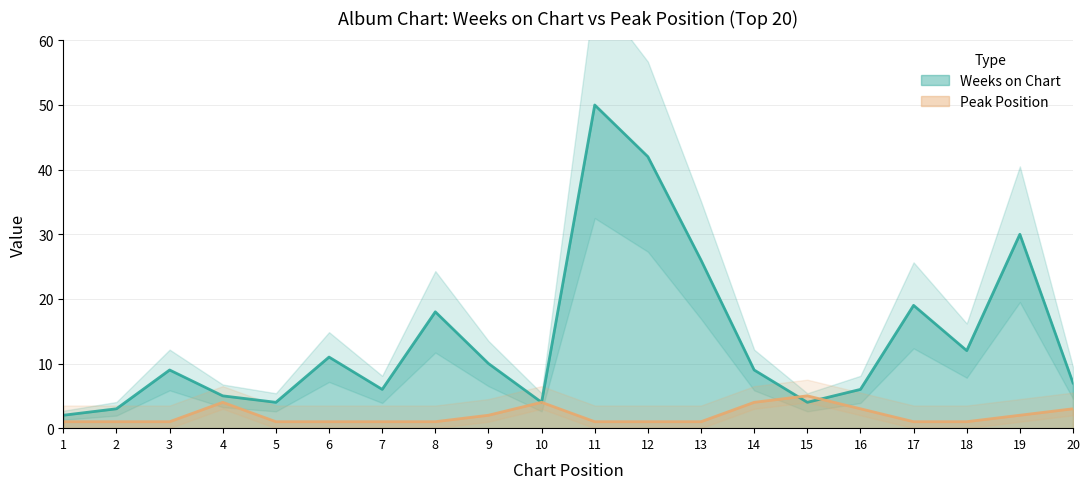

The Peak Position series shows 1 at 12. True or false?

True